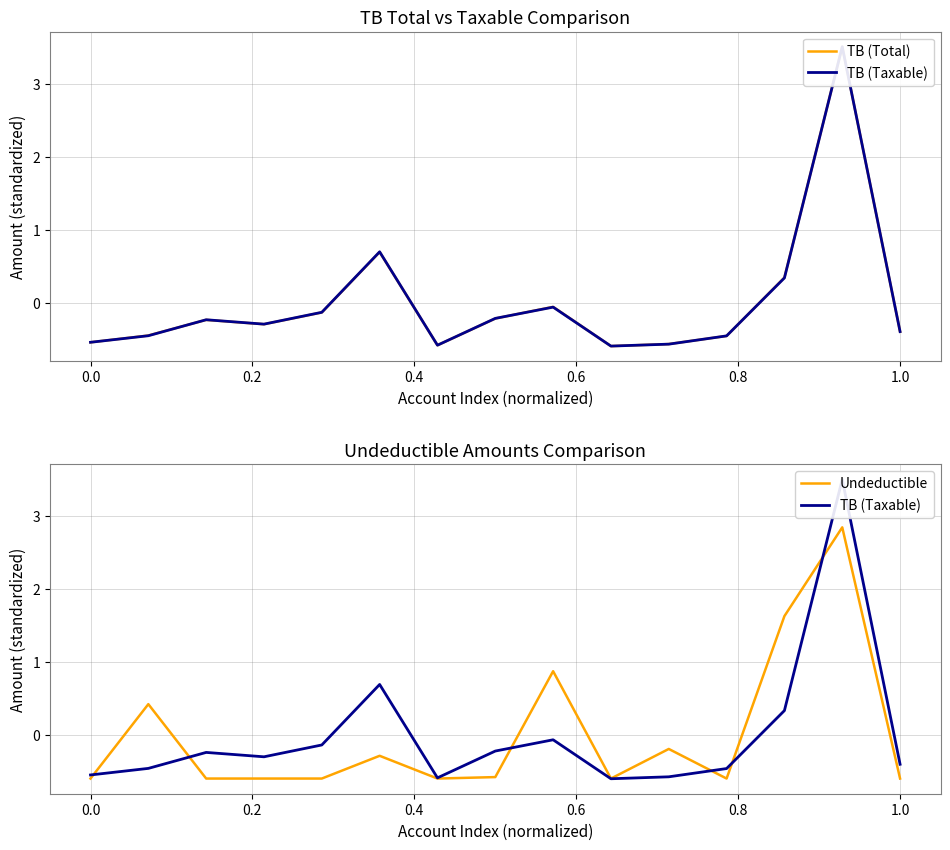

Count the number of categories in the chart.

15